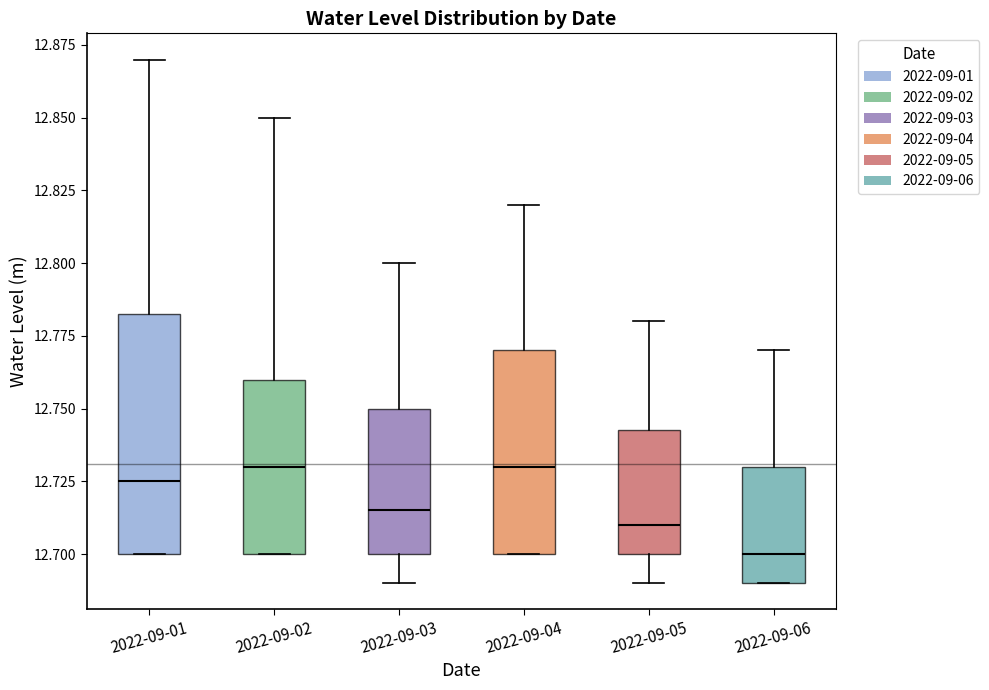

Reading left to right, read every box against the y-axis: the position of its median line, the range the box covers, and the ends of its whiskers. The values are not printed on the chart, so give them approximately, as read against the axis.

2022-09-01: median 12.725, box 12.700 to 12.785, whiskers 12.700 to 12.870
2022-09-02: median 12.730, box 12.700 to 12.760, whiskers 12.700 to 12.850
2022-09-03: median 12.715, box 12.700 to 12.750, whiskers 12.690 to 12.800
2022-09-04: median 12.730, box 12.700 to 12.770, whiskers 12.700 to 12.820
2022-09-05: median 12.710, box 12.700 to 12.745, whiskers 12.690 to 12.780
2022-09-06: median 12.700, box 12.690 to 12.730, whiskers 12.690 to 12.770